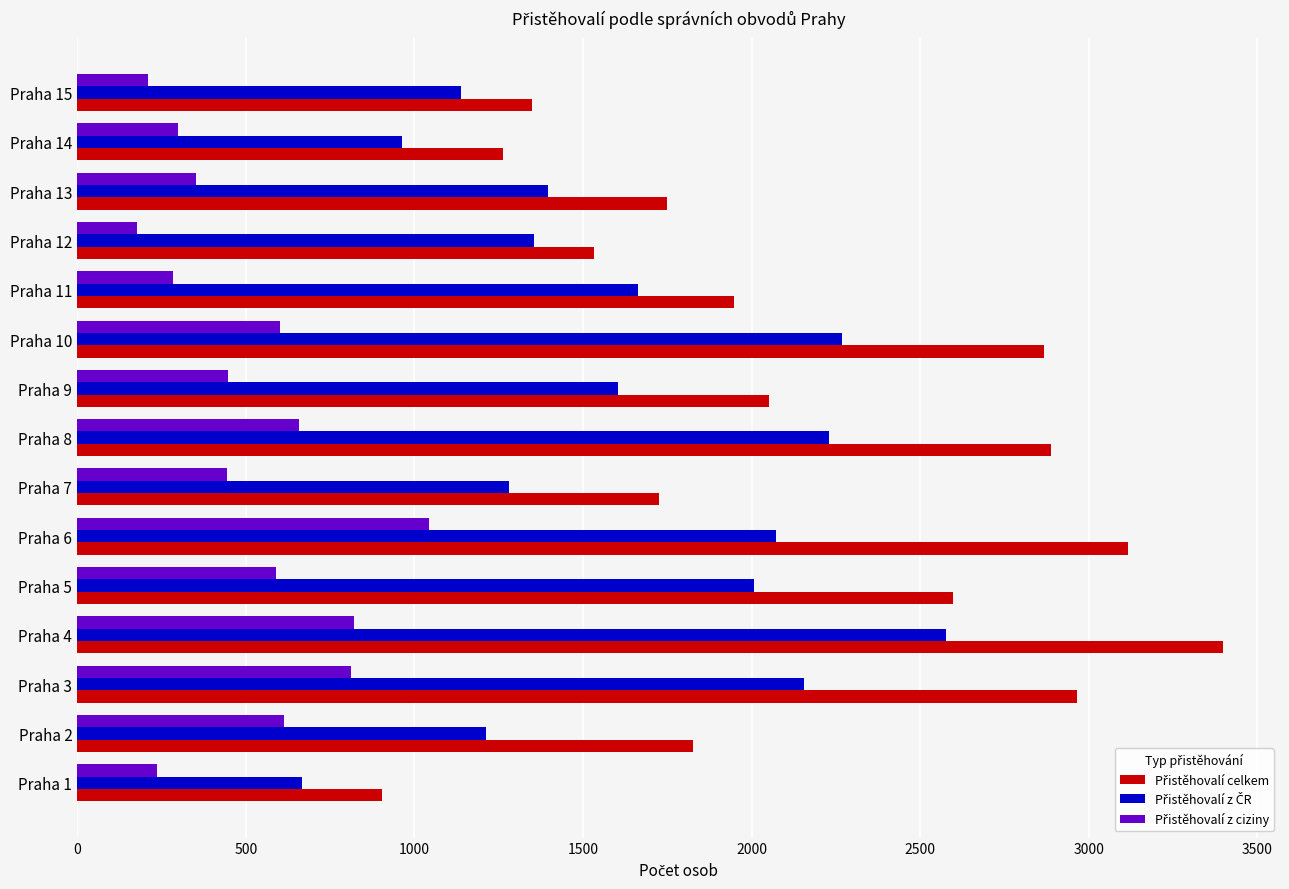

At which category is the sum across all series the highest?

Praha 4